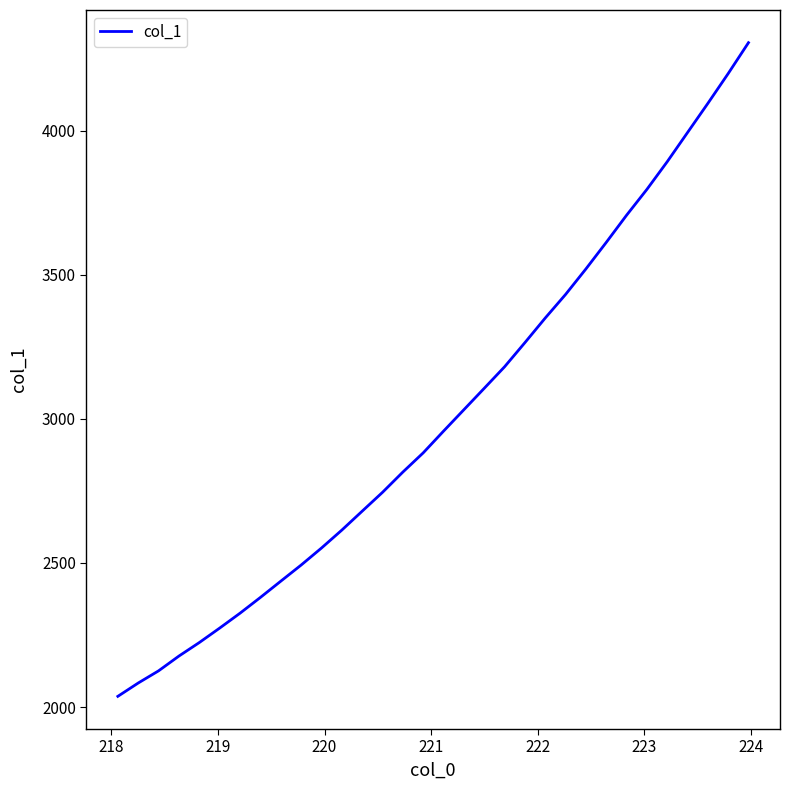

What is the difference between the maximum and minimum values?

2268.6